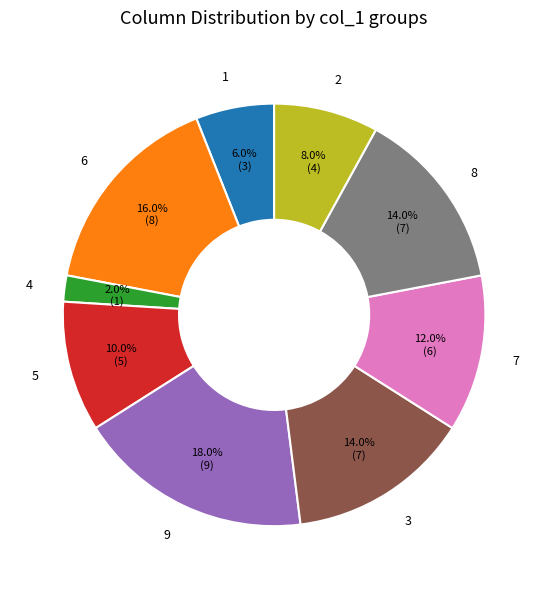

How many segments does this pie chart have?

9